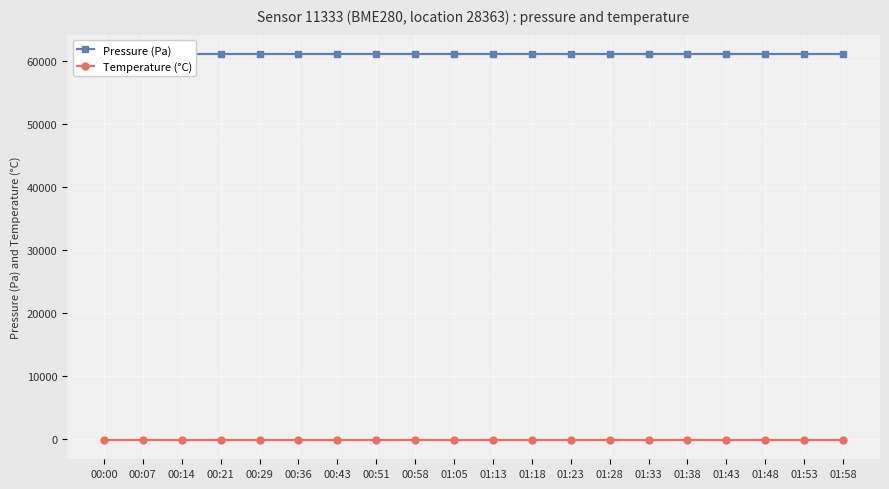

What is the sum of all Pressure (Pa) values?

1222053.8